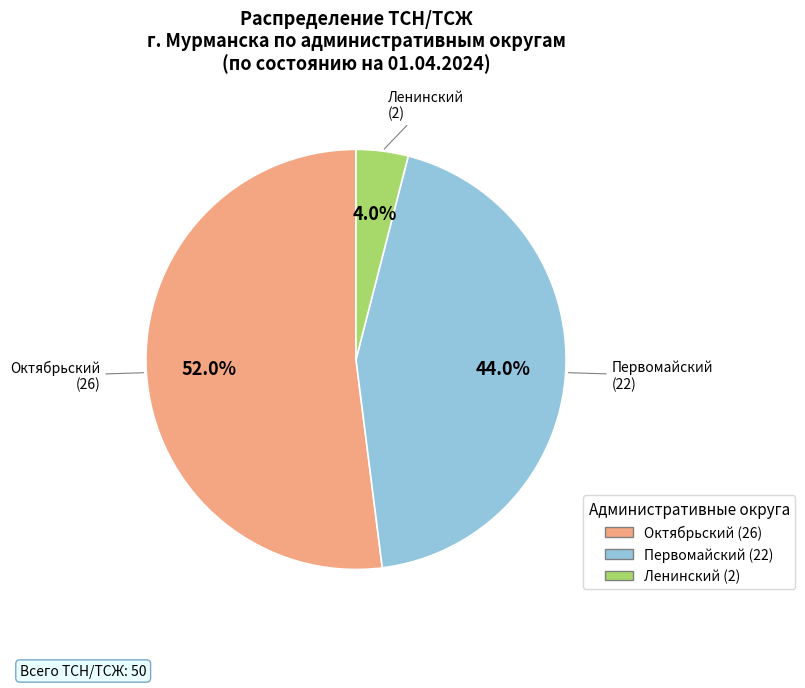

Which category has the smallest portion of the pie?

Ленинский